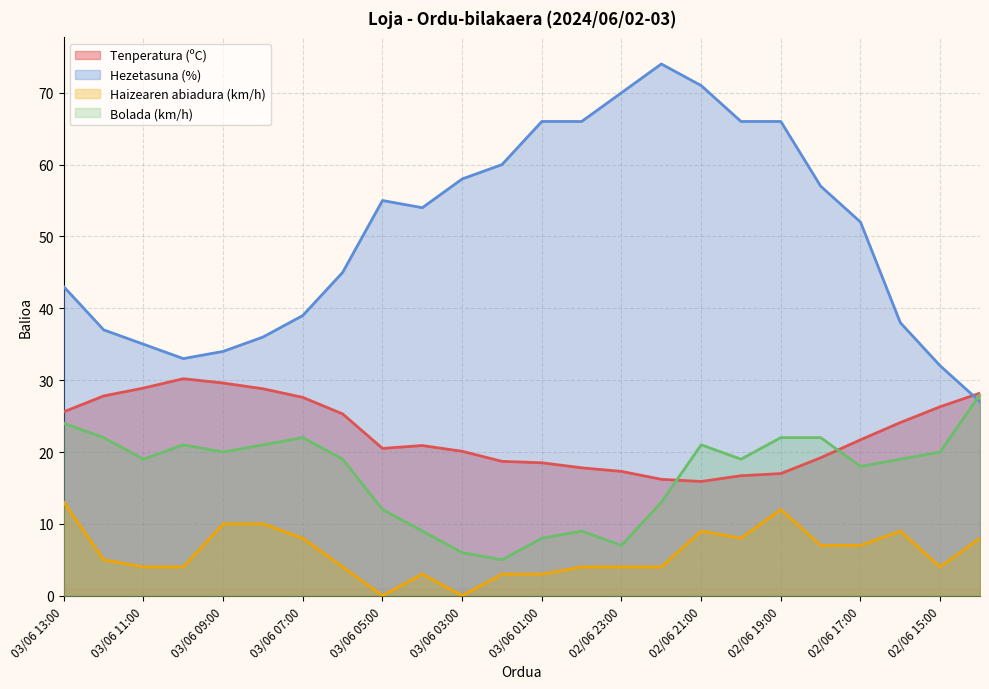

Rank the series at 03/06 11:00 from lowest to highest value.

Haizearen abiadura (km/h), Bolada (km/h), Tenperatura (ºC), Hezetasuna (%)